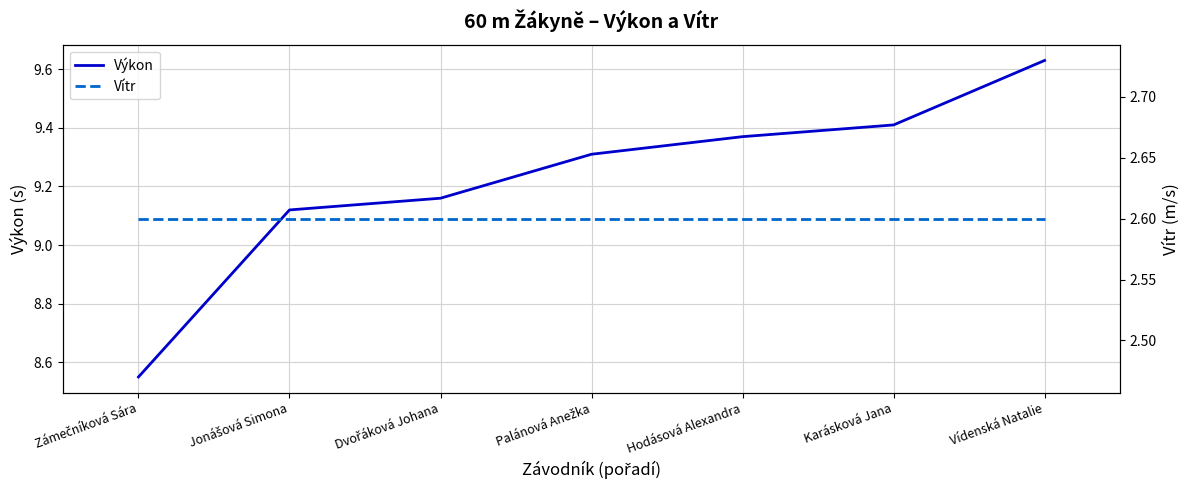

What is the label of the 1st point from the right?

Vídenská Natalie